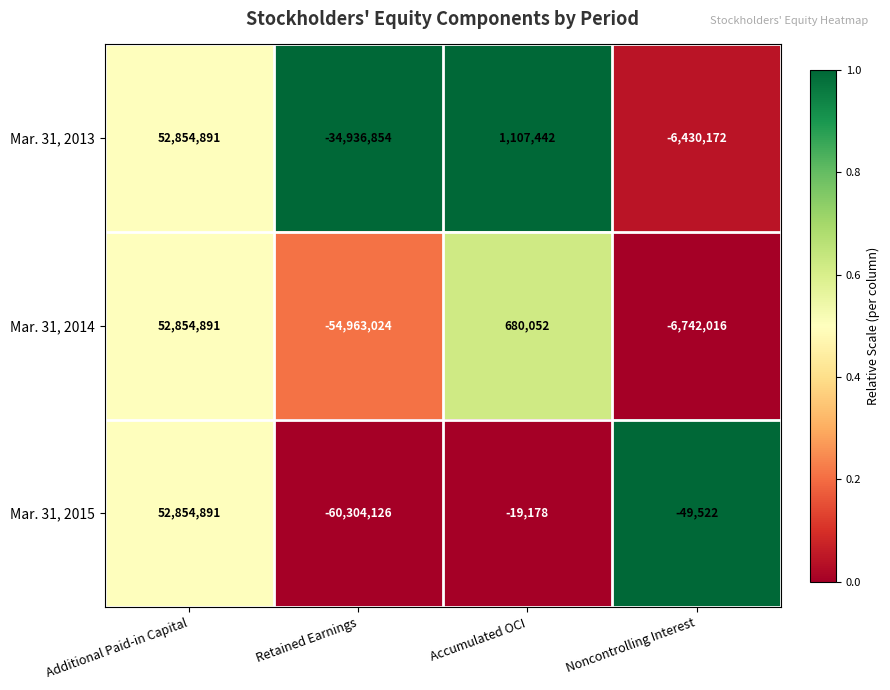

What is the average value of the Mar. 31, 2014 series?

-2042524